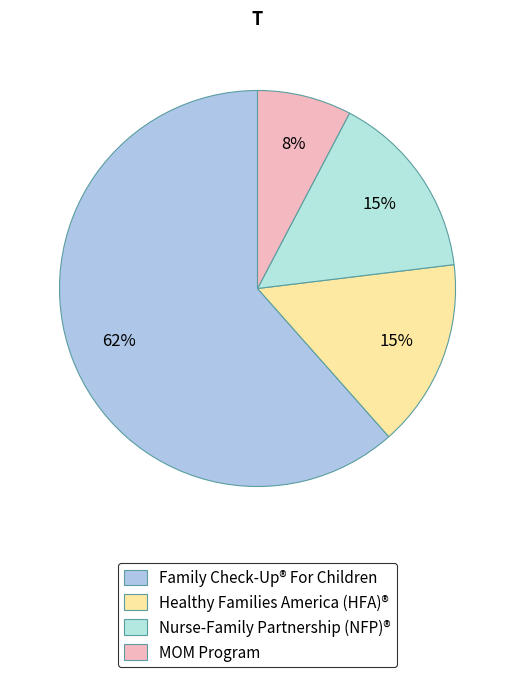

Combined, do Family Check-Up® For Children and MOM Program account for over 50%?

Yes